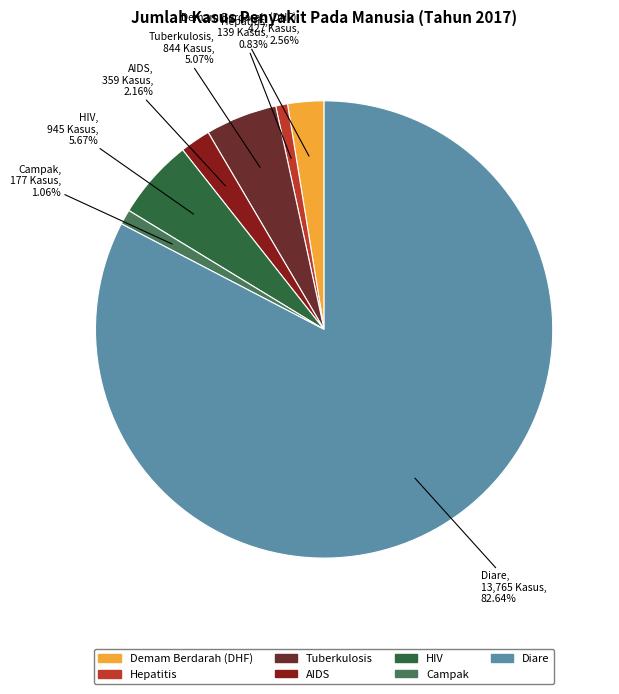

Does any single category account for the majority?

Yes